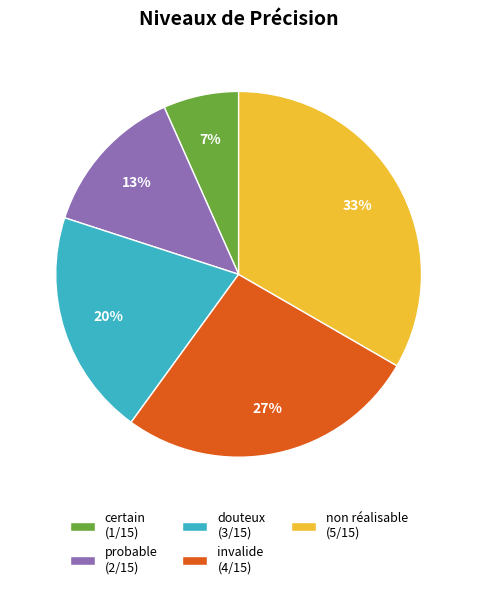

Is probable the majority of the pie?

No